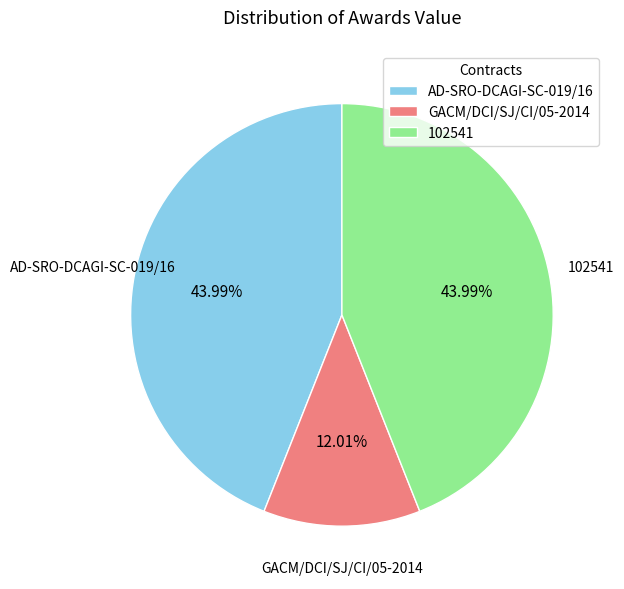

The AD-SRO-DCAGI-SC-019/16 slice represents 30% of the pie. True or false?

False